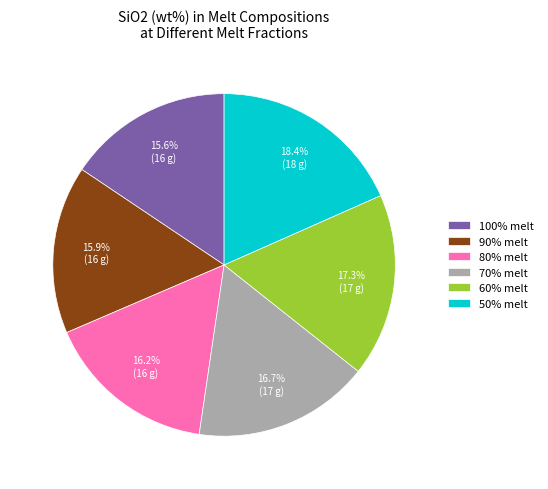

Approximately how many times larger is the value at 80% melt compared to 50% melt?

0.9